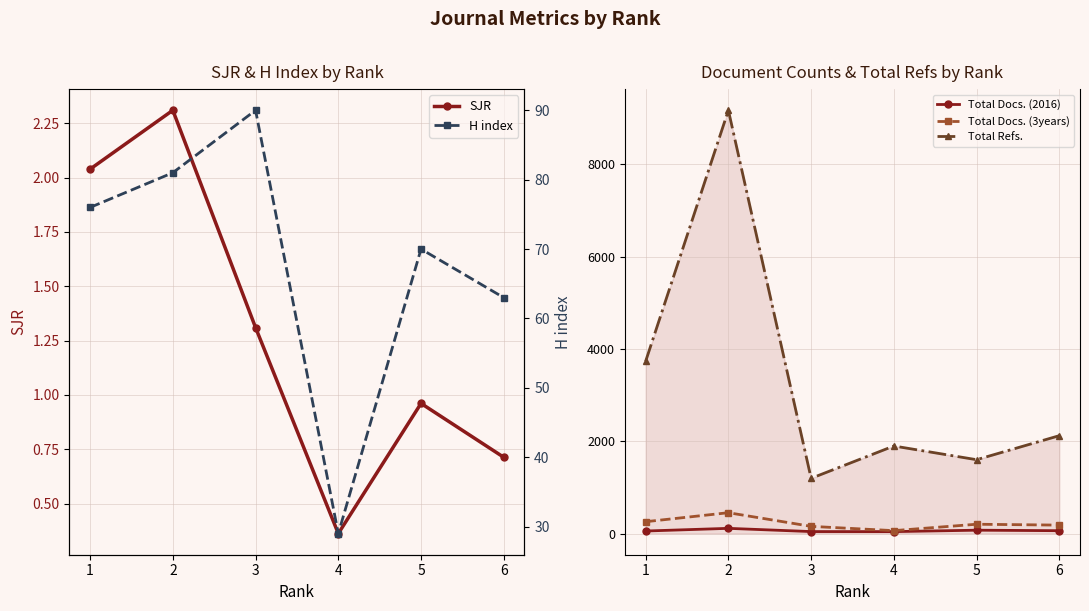

What is the spread (max minus min) of values at 6?

2121.3